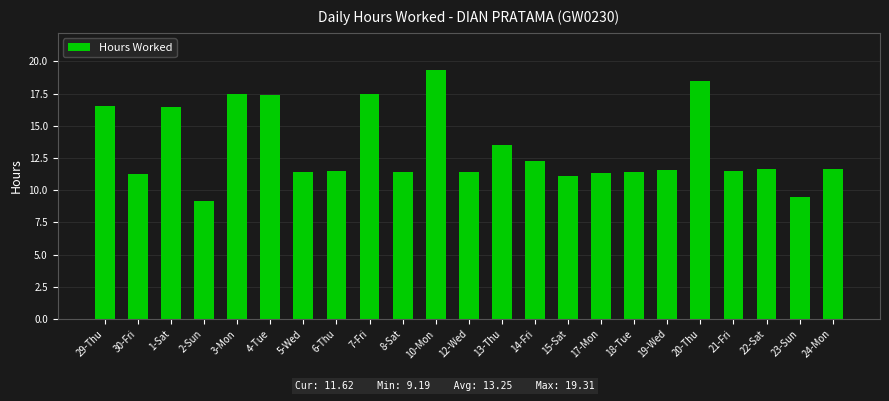

Are the bars grouped side by side (vs. stacked)?

No